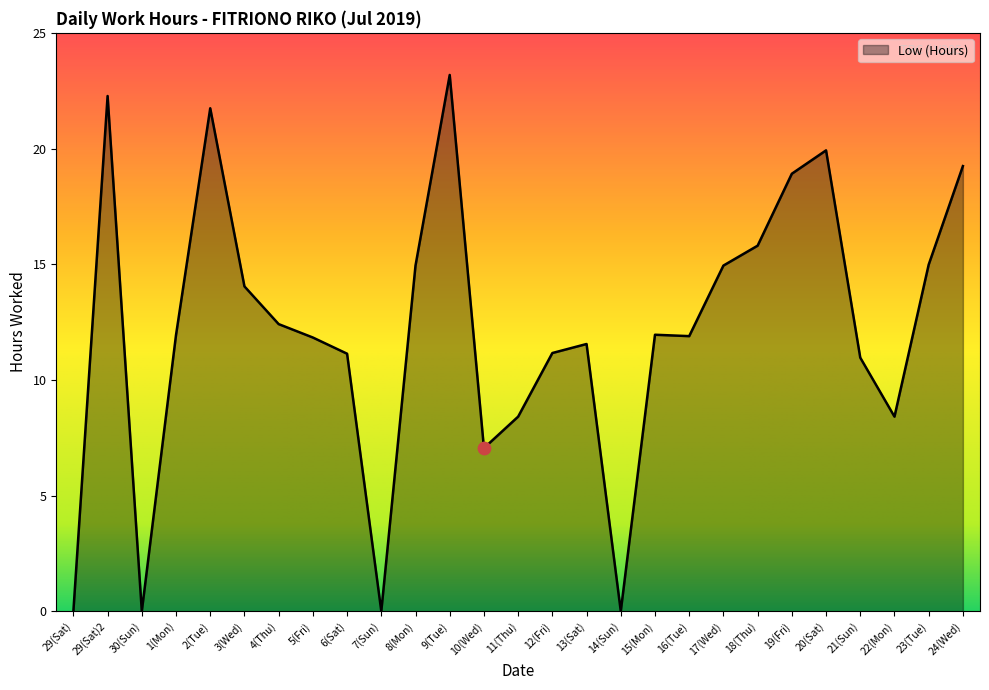

Approximately how many times larger is the value at 15(Mon) compared to 4(Thu)?

1.0